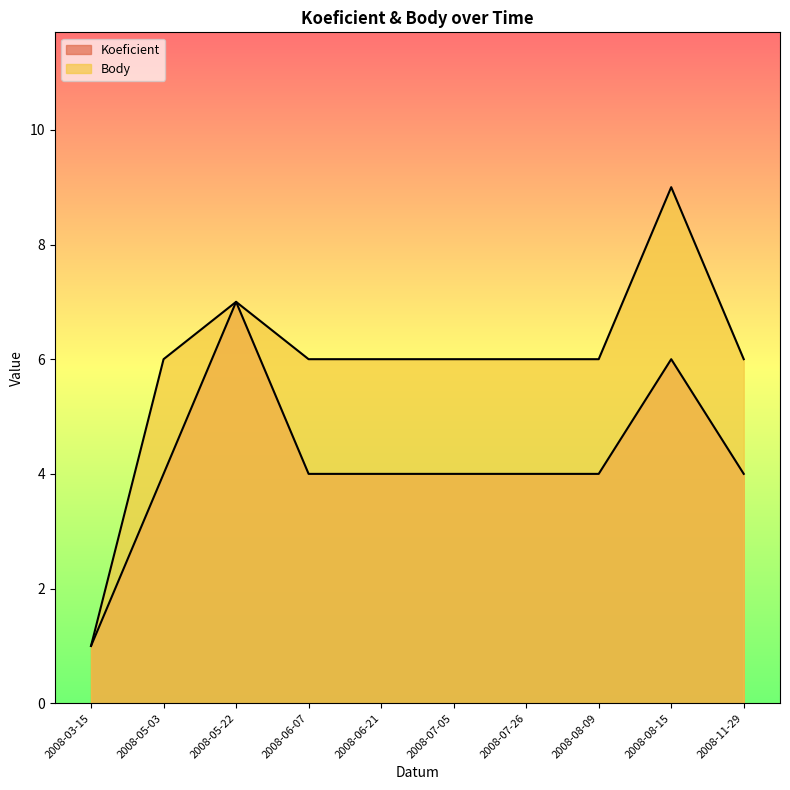

How many values in the Koeficient series are below 4?

1